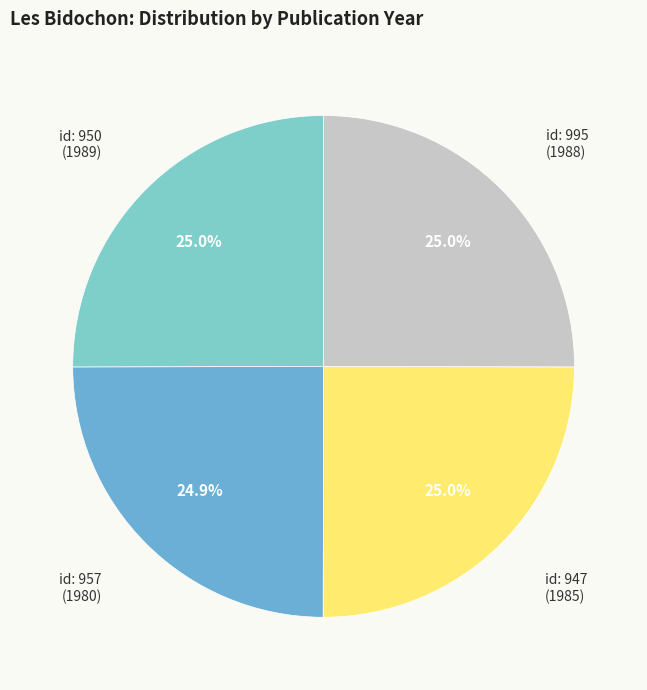

To the nearest percent, what is the average slice percentage?

25%